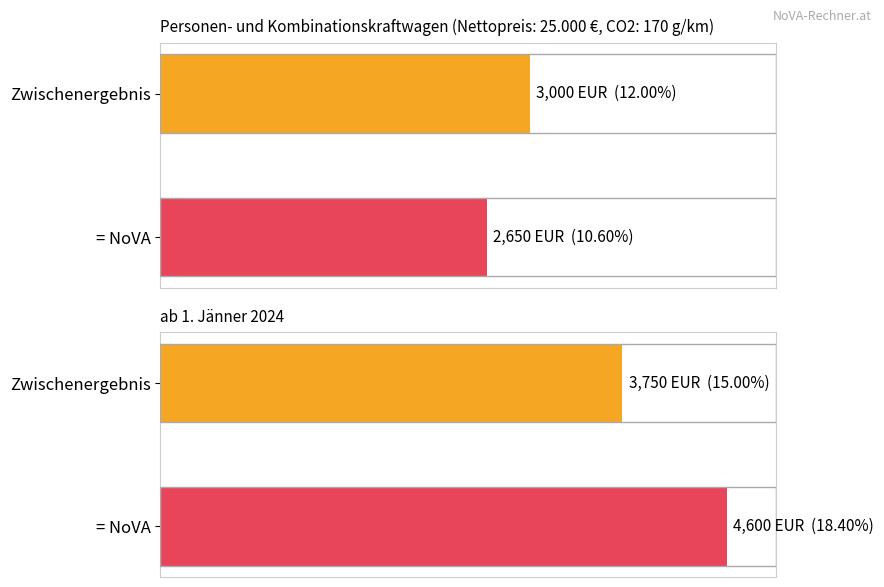

What is the total value across all series at Zwischenergebnis?

6750